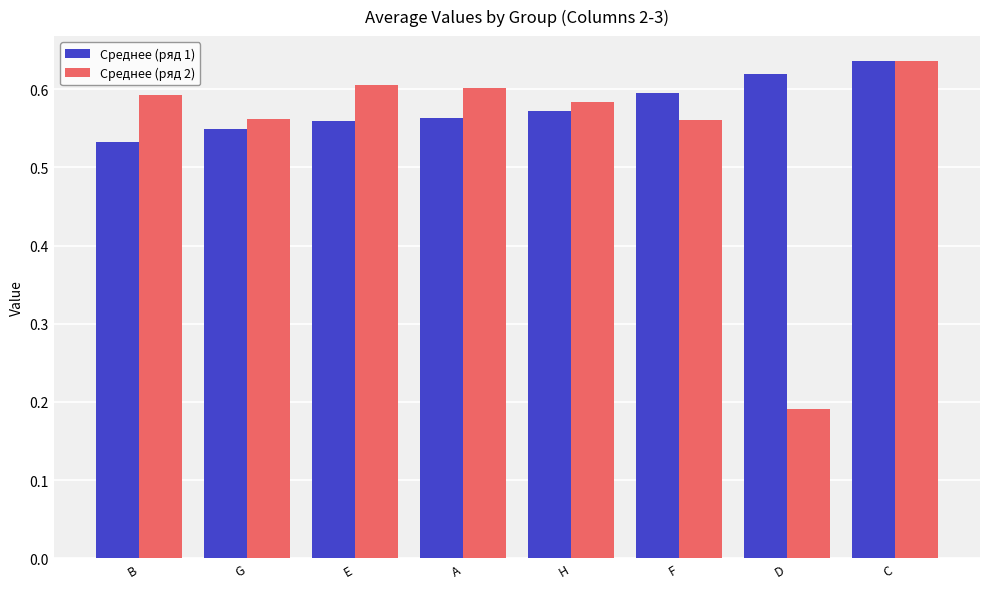

How many series are shown in this chart?

2